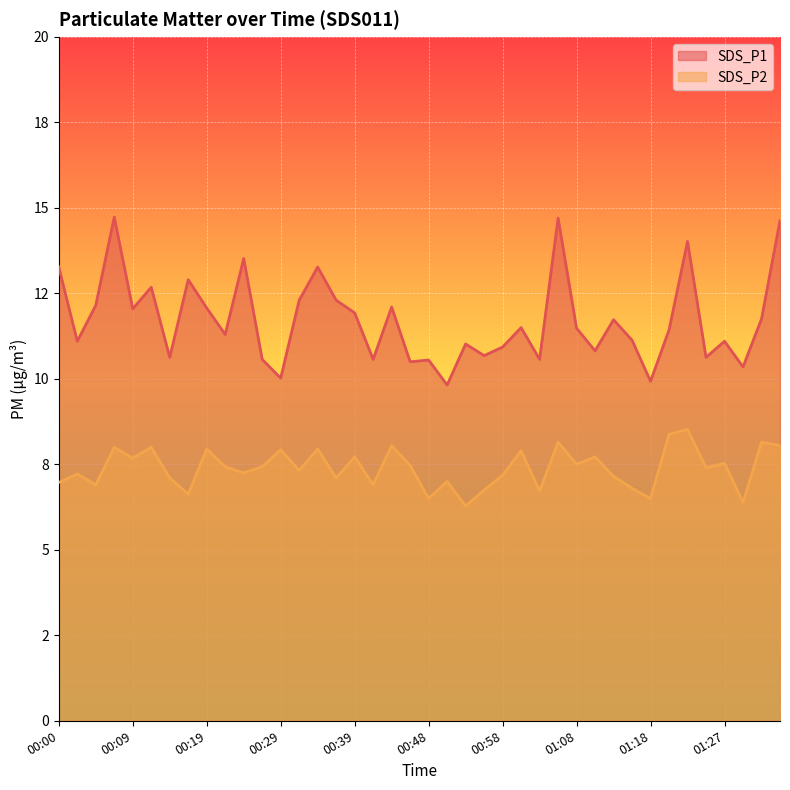

At which category is the sum across all series the highest?

01:05